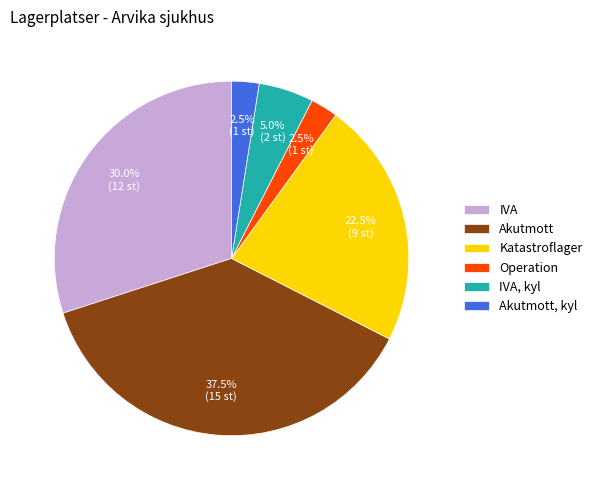

Is it true that IVA is 30% of the pie?

True